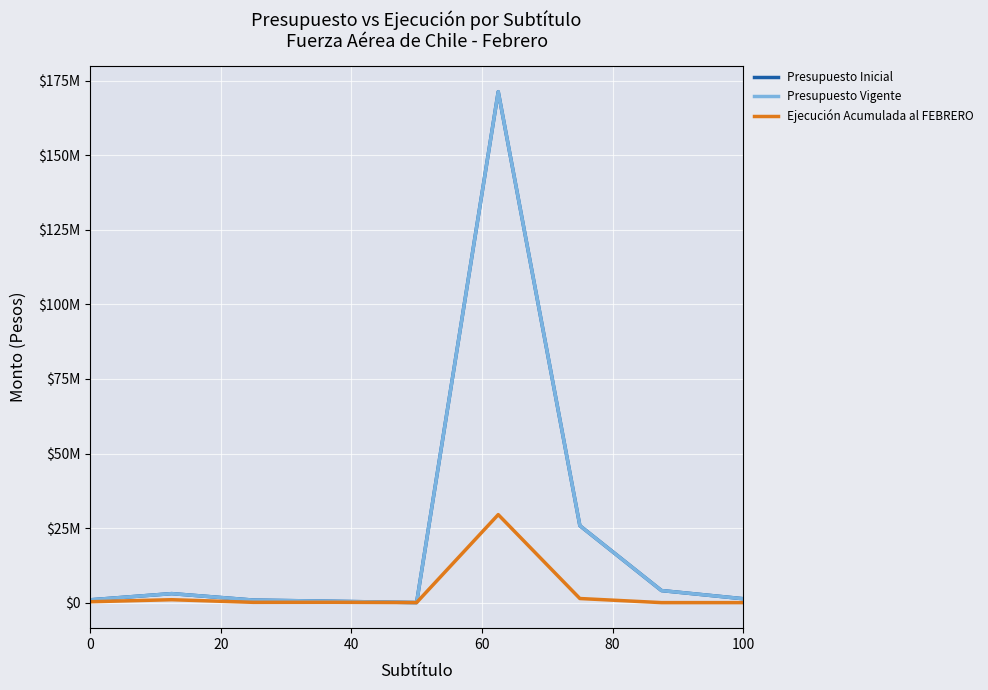

True or false: Presupuesto Vigente and Presupuesto Inicial cross at least once.

False